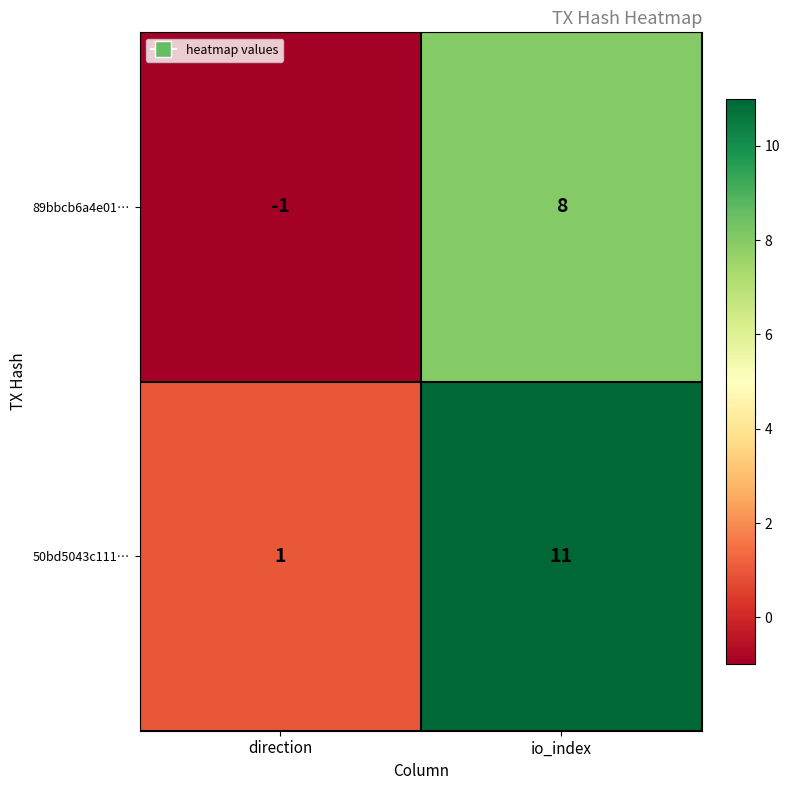

Where is 50bd5043c111… nearest to the value 6?

direction